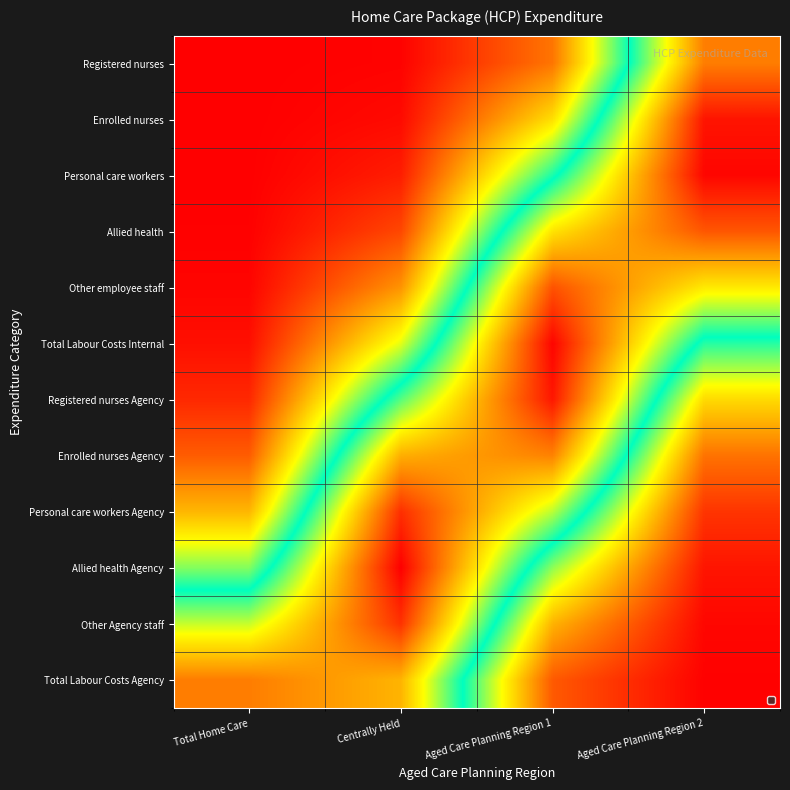

Which has a higher value, Aged Care Planning Region 2 or Total Home Care?

Aged Care Planning Region 2